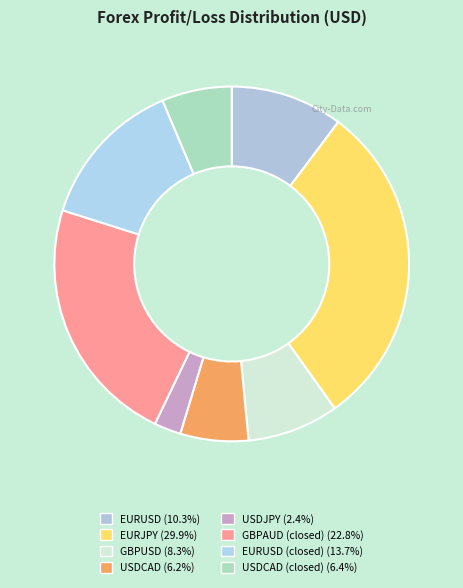

Is there any slice that represents more than half of the pie?

No